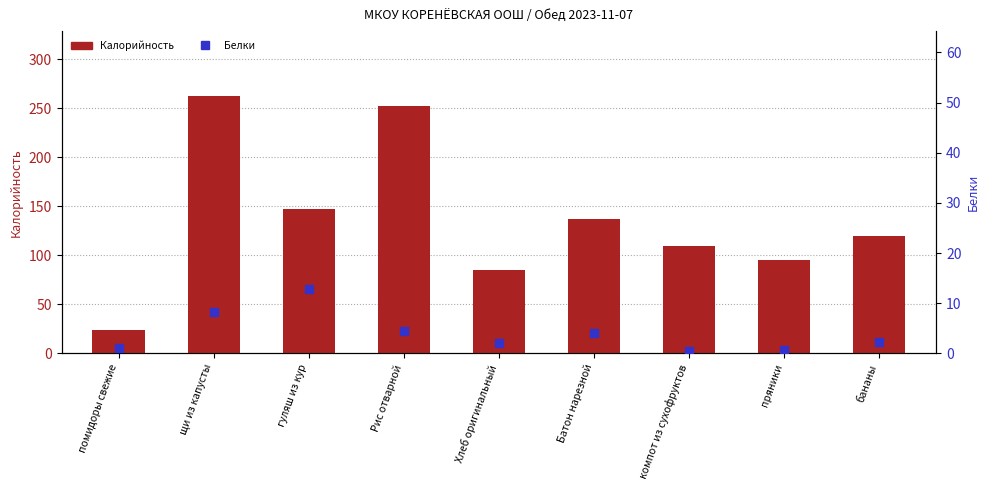

At which category is the sum across all series the highest?

щи из капусты